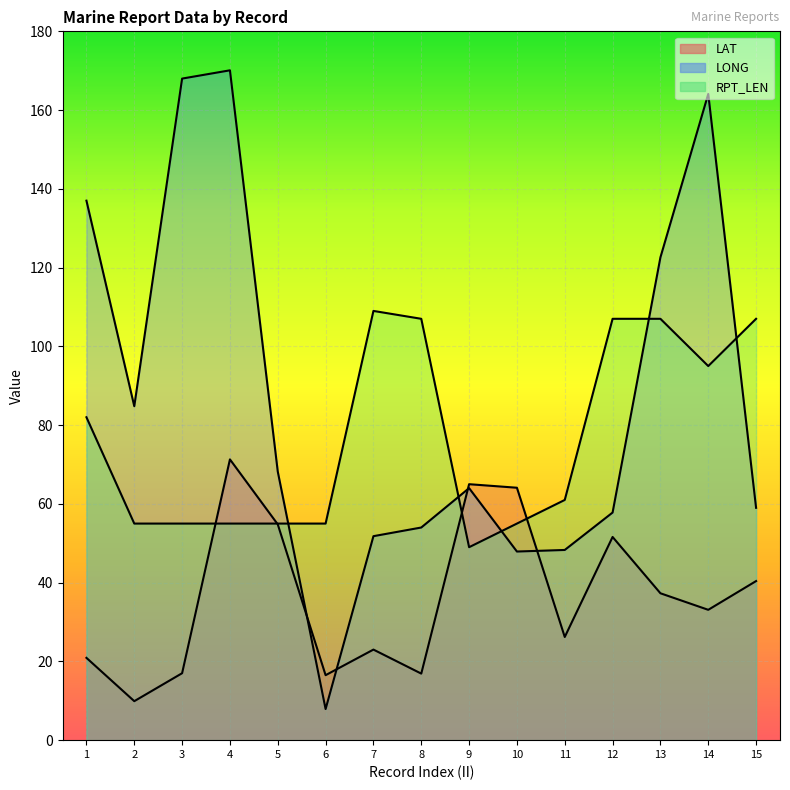

What is the difference between the second highest and second lowest values in the LONG series?

120.1